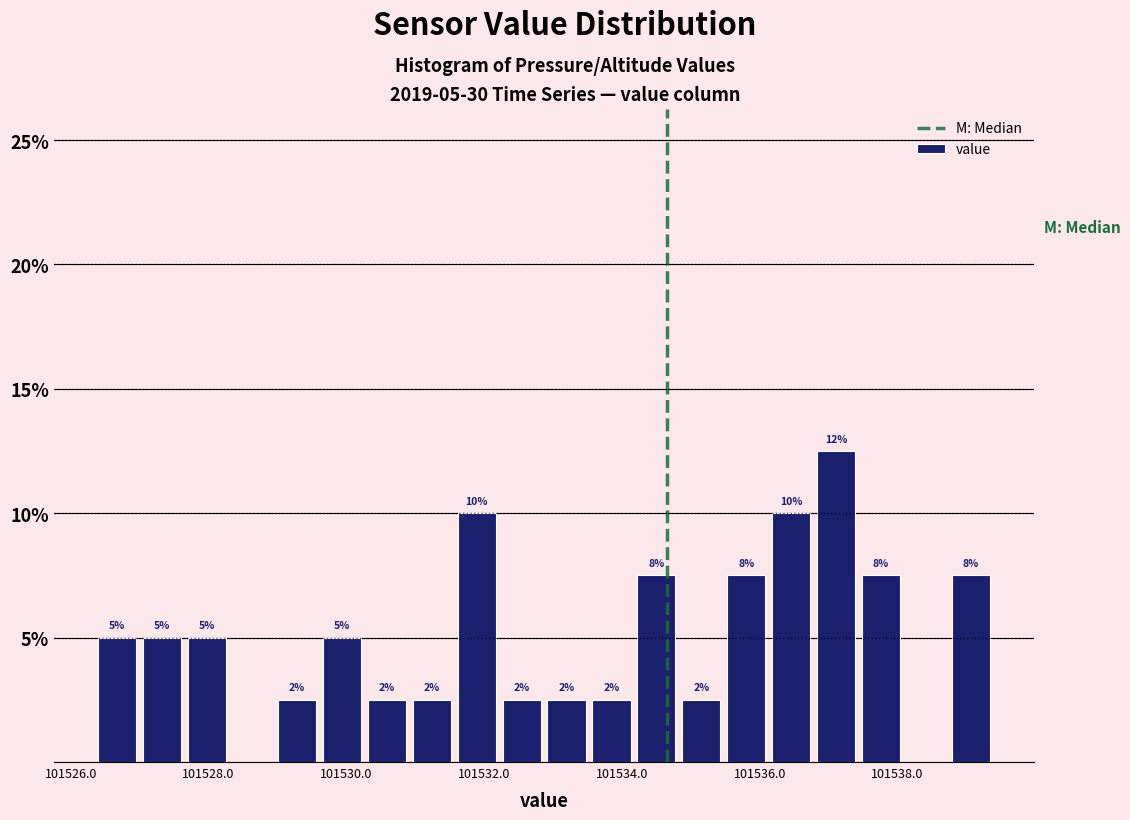

Read against the x-axis, roughly where is the centre of the tallest bar?

101537.2